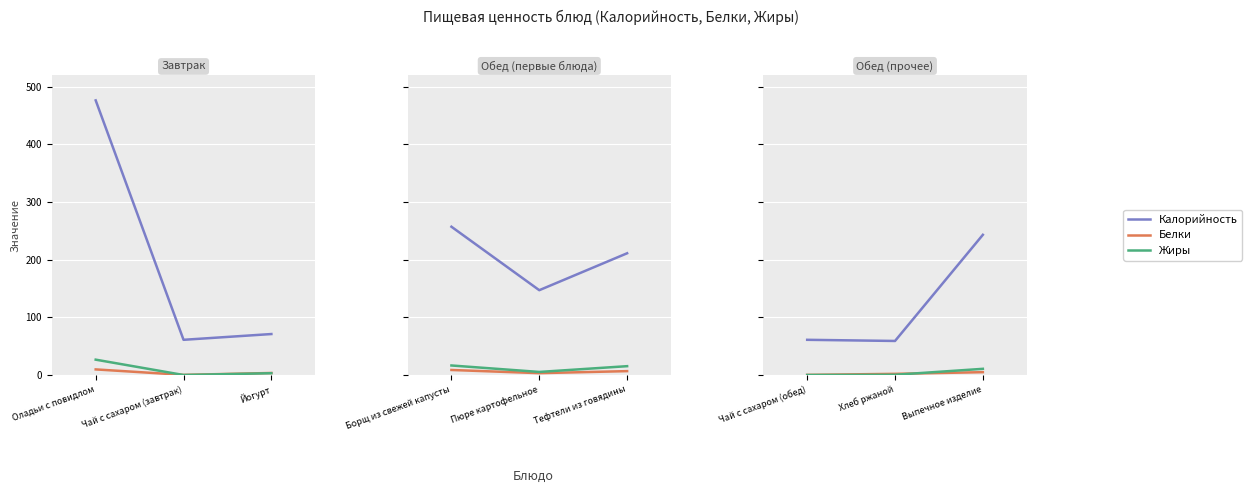

Which series has the widest spread of values?

Калорийность